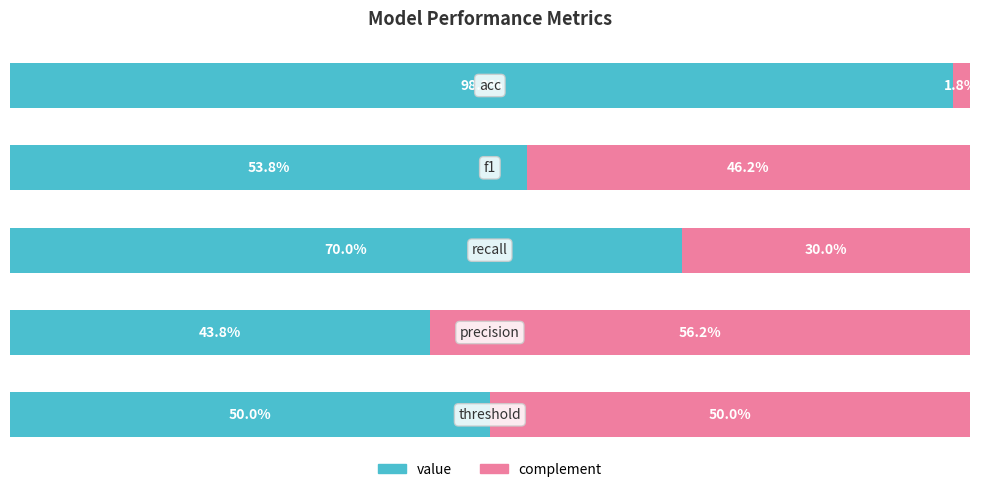

Which series has the largest total across all categories?

value